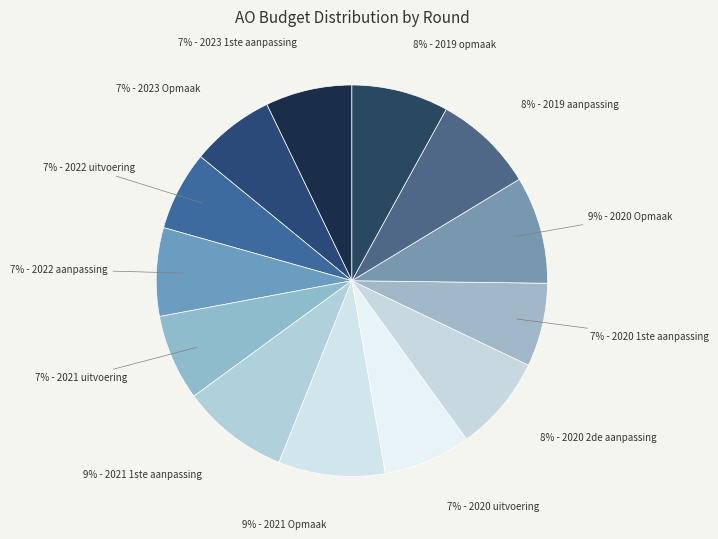

To the nearest percent, what is the average slice percentage?

8%